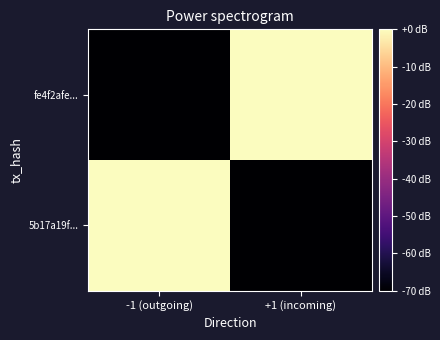

How many categories are shown in the chart?

2